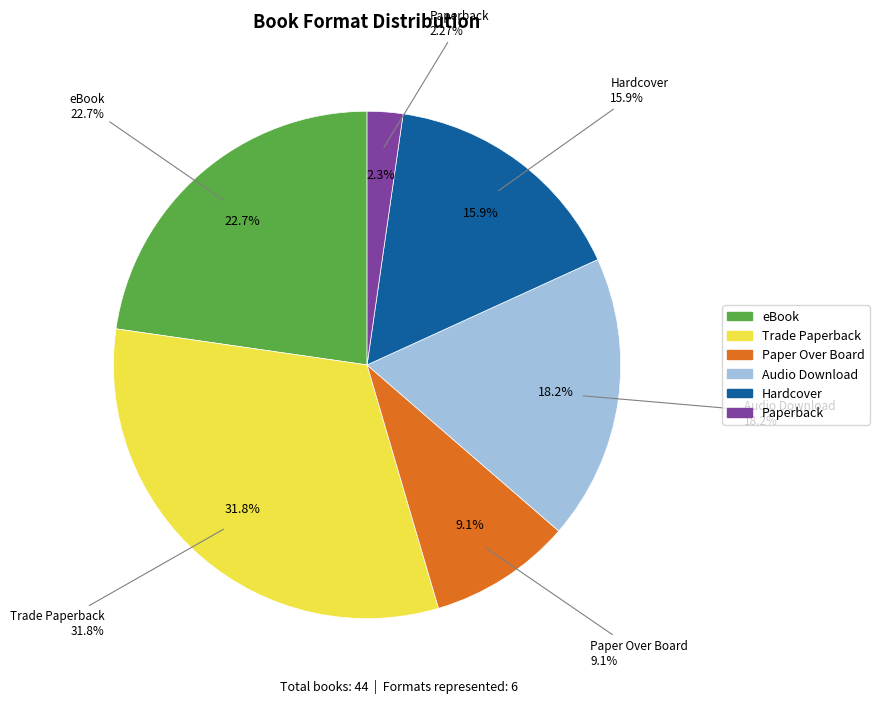

Combined, what portion of the pie is Paper Over Board and Audio Download?

27.3%